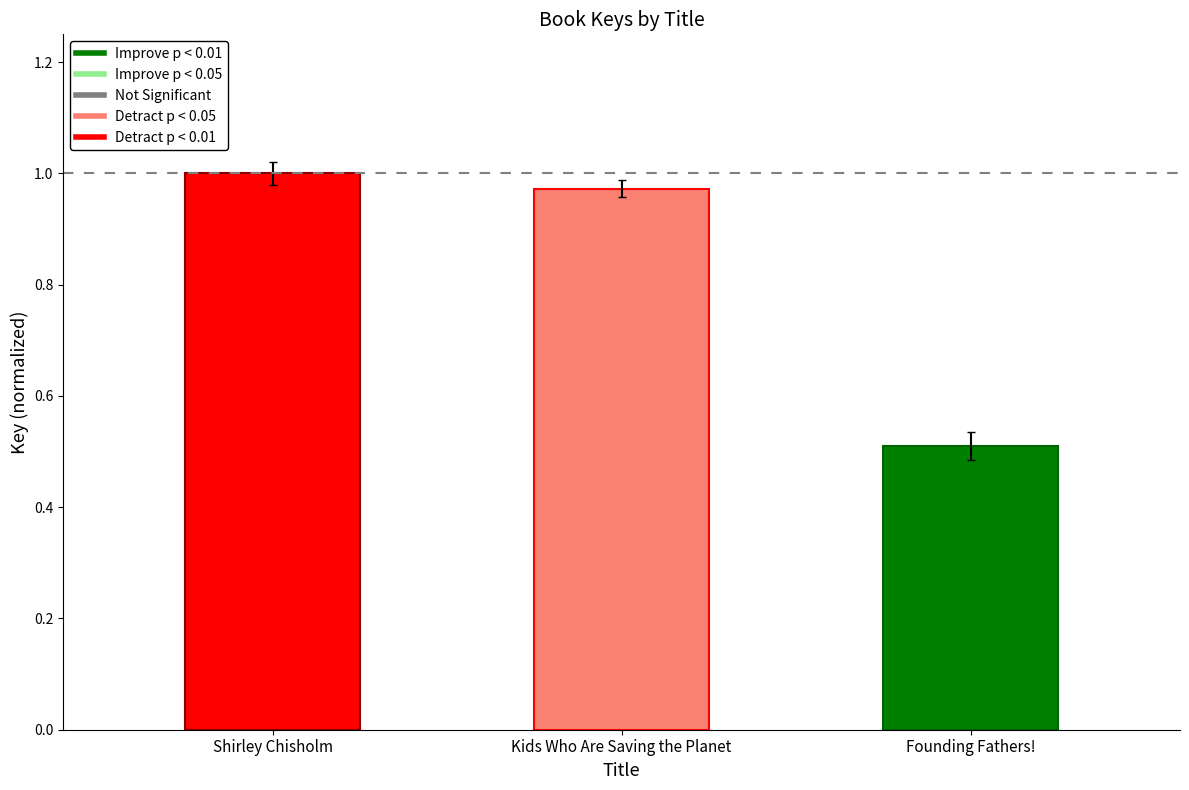

How many bars are there in total?

3